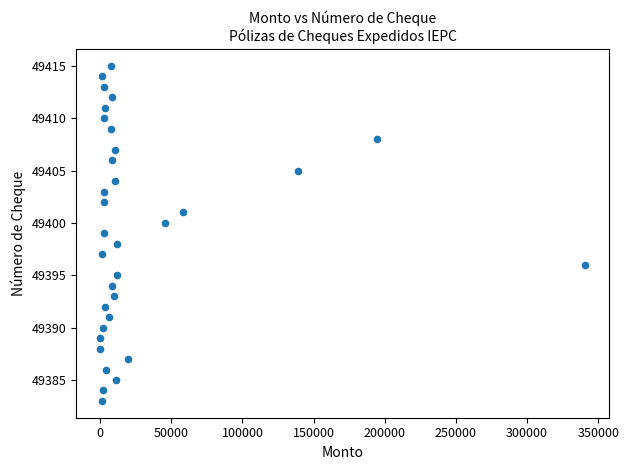

What is the range of Y values (max minus min)?

32